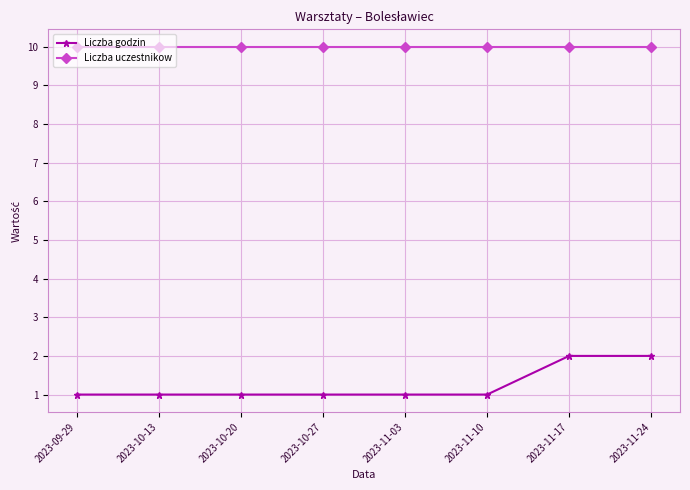

What is the maximum value for Liczba uczestnikow?

10